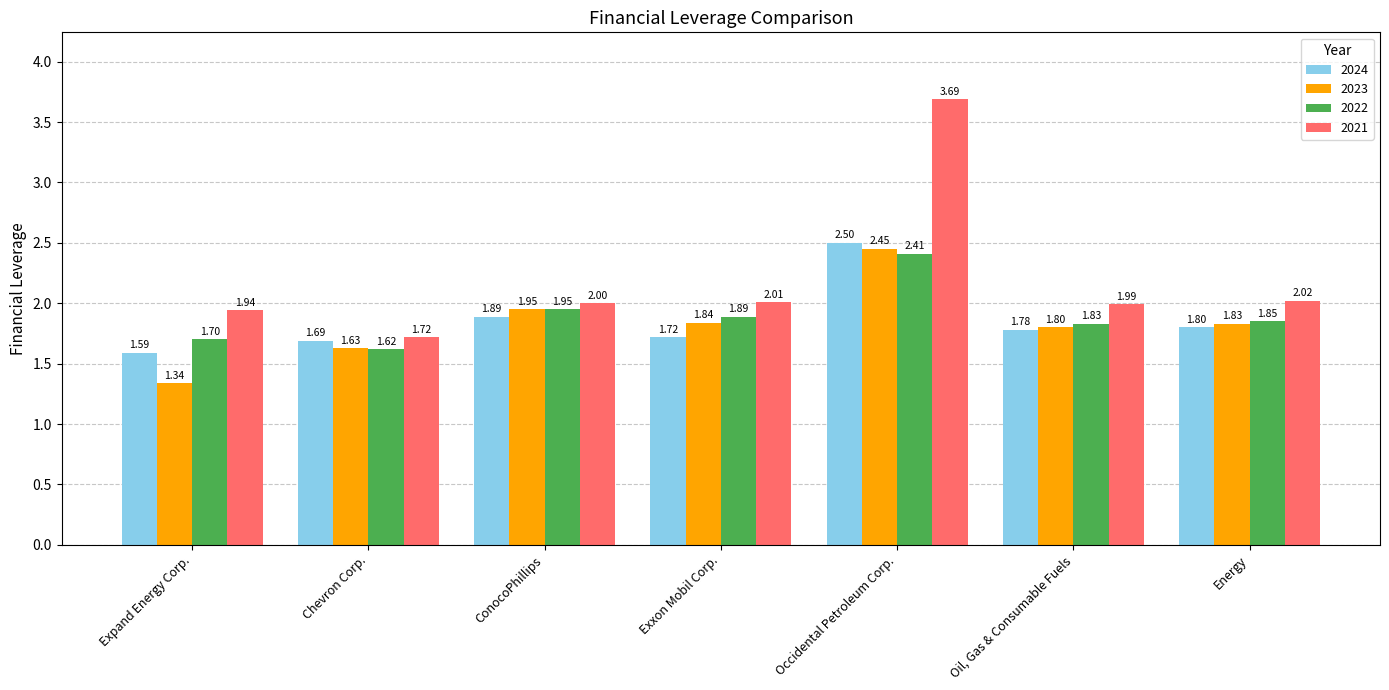

Which series has the largest total across all categories?

2021